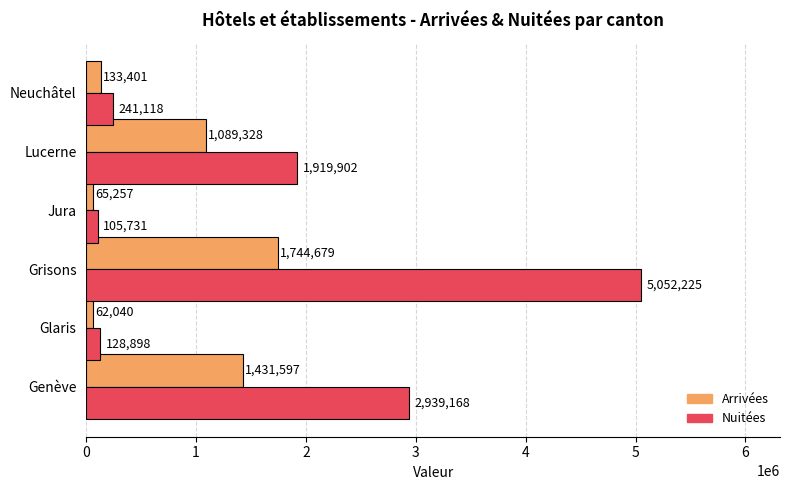

Where is Nuitées nearest to the value 2578978?

Genève